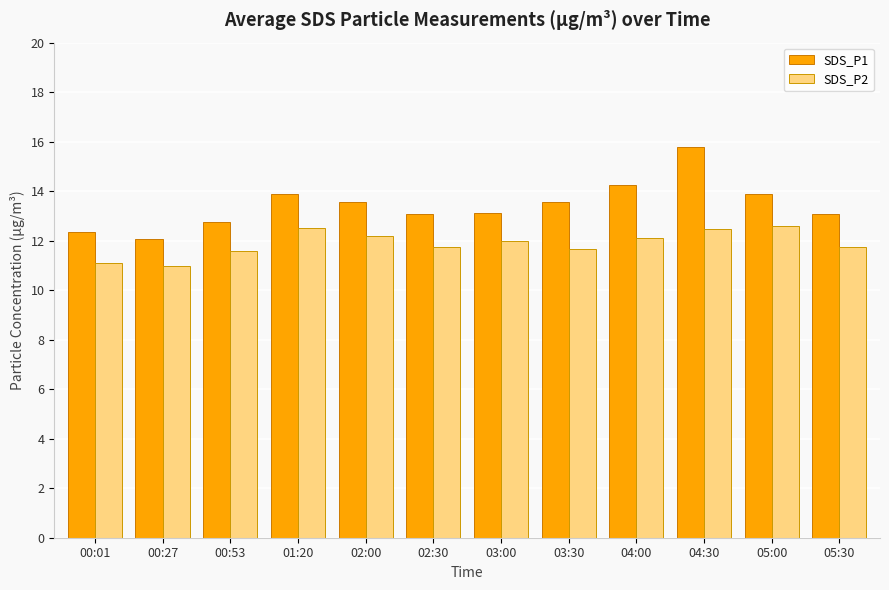

What is the difference between the second highest and second lowest values in the SDS_P1 series?

1.9